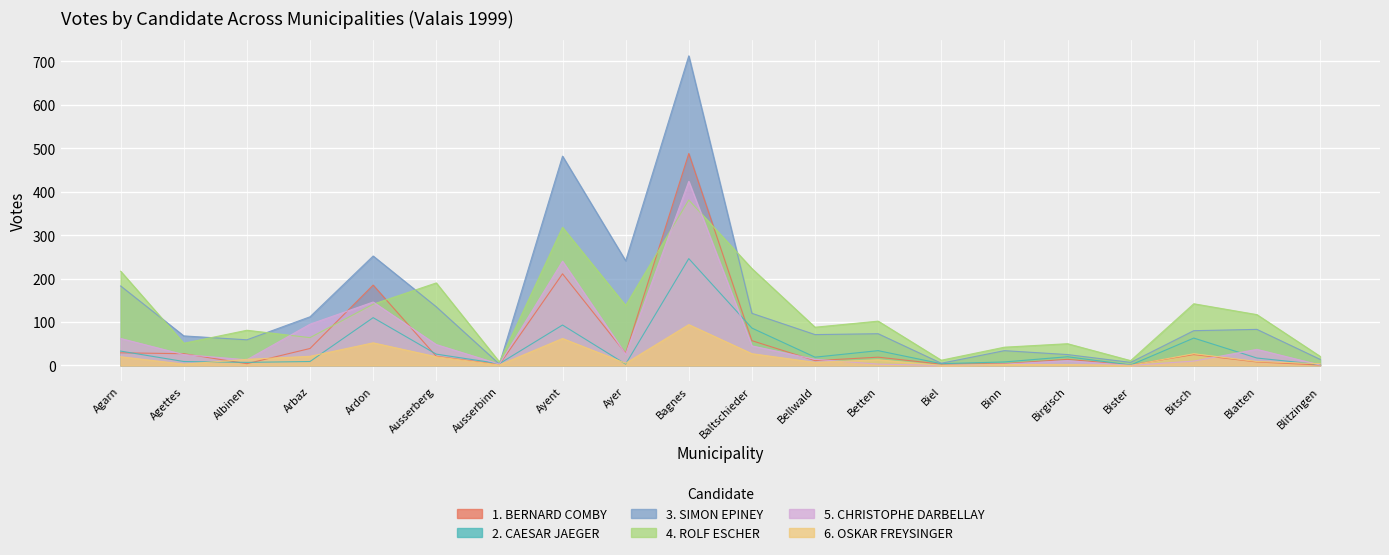

What is the value of the 3. SIMON EPINEY point at the 6th from the left?

135